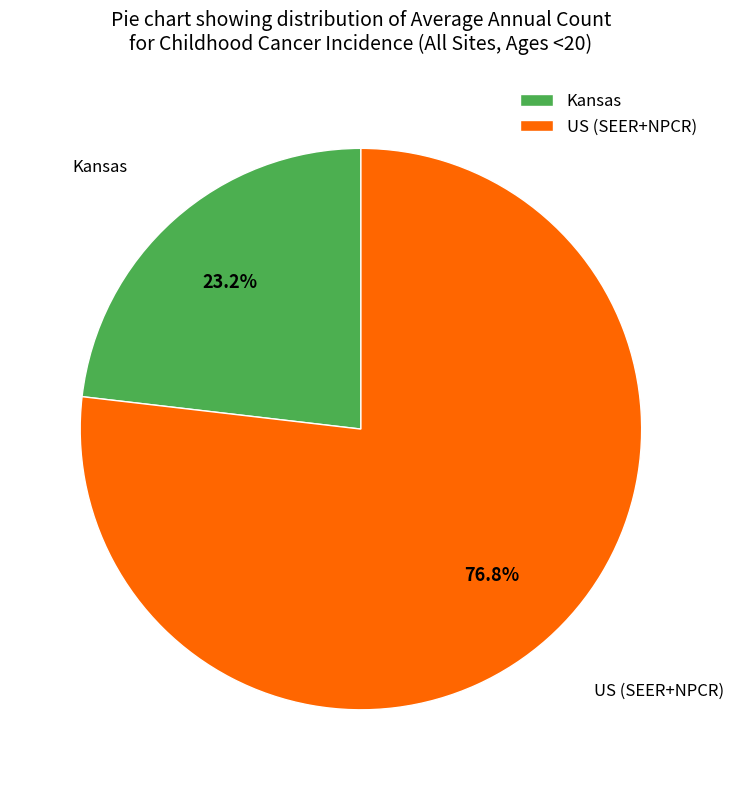

To the nearest percent, what is the difference between the largest and smallest slice percentages?

54%